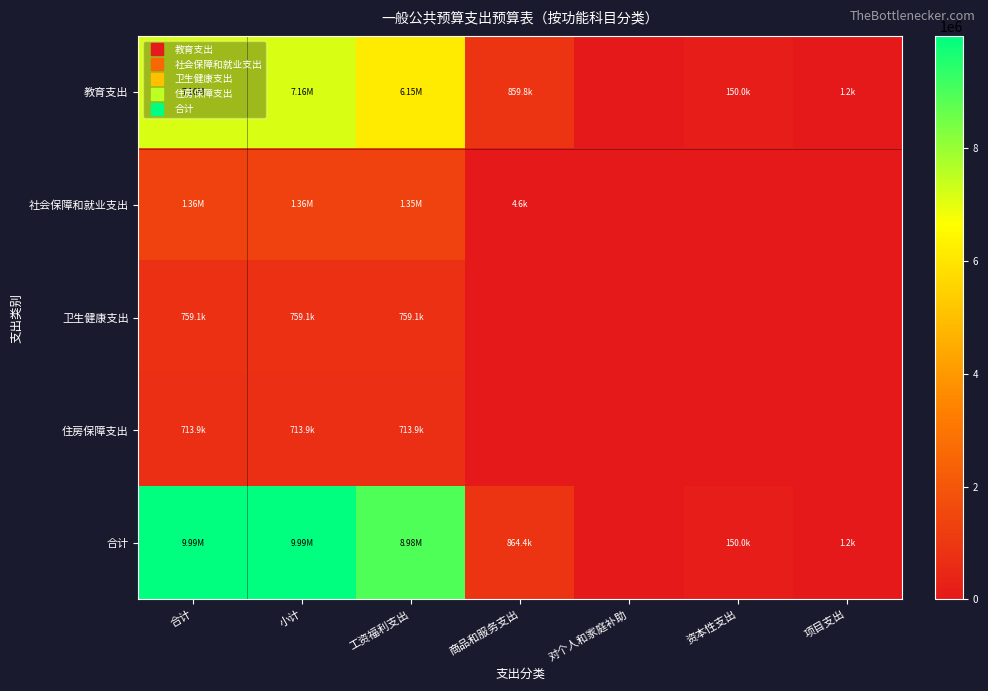

Rank the series at 合计 from lowest to highest value.

住房保障支出, 卫生健康支出, 社会保障和就业支出, 教育支出, 合计